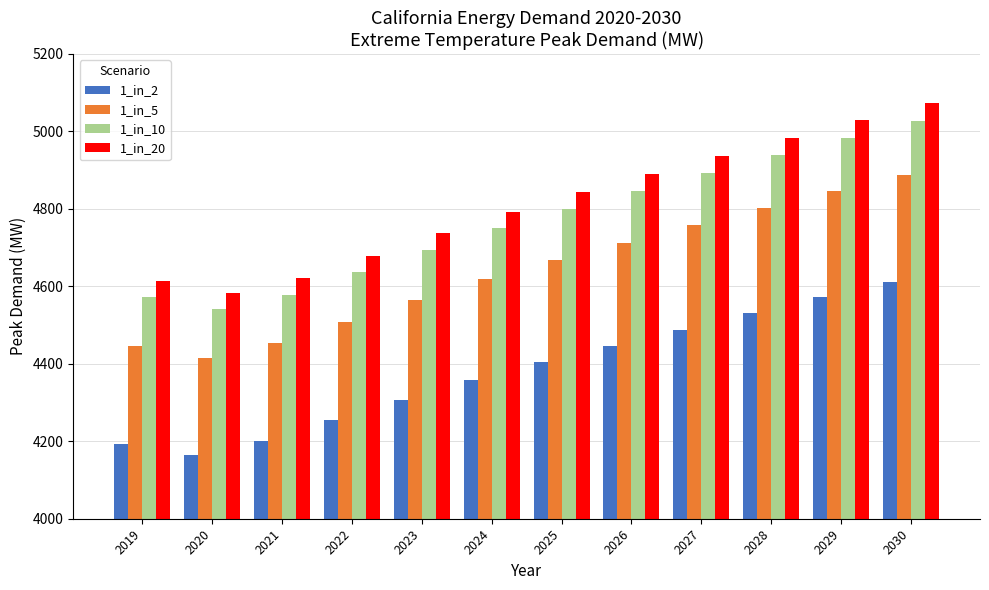

What is the minimum value shown in the chart?

4165.5